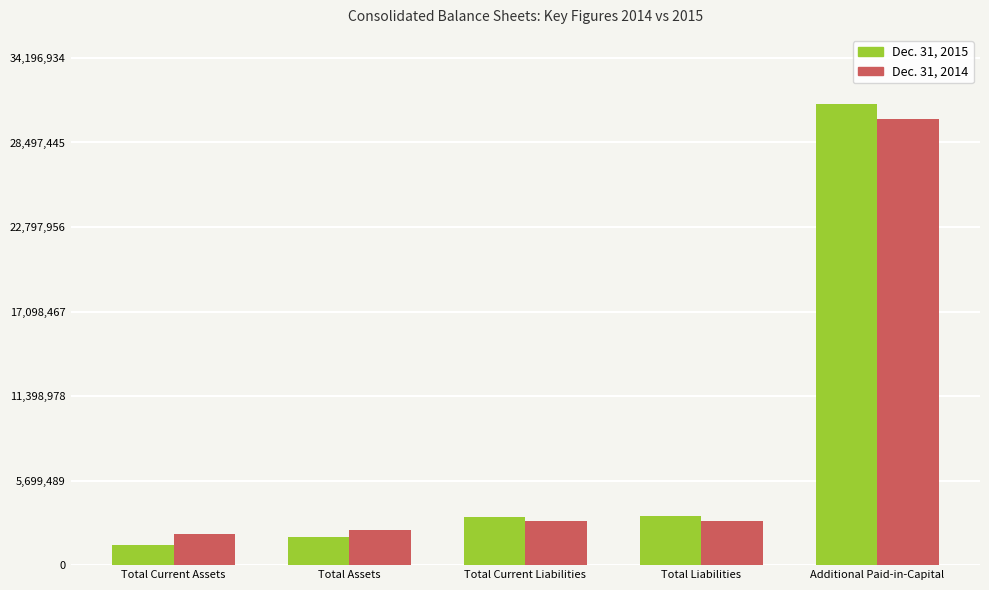

How many bars are there in each group?

2